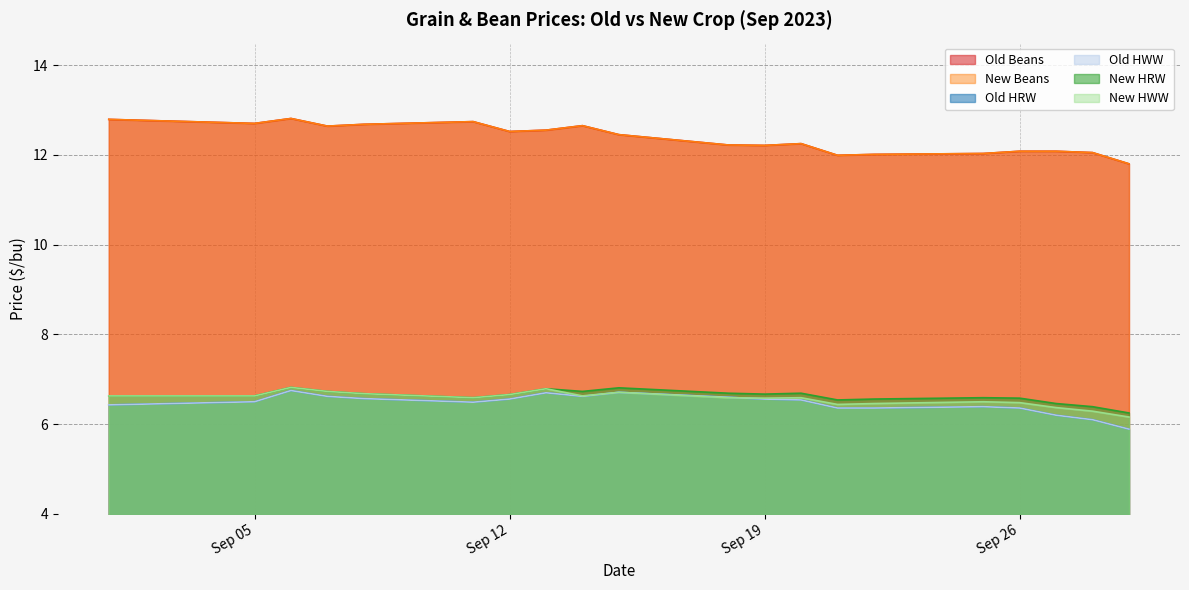

The Old HRW series shows 9.9 at 2023-09-22. True or false?

False